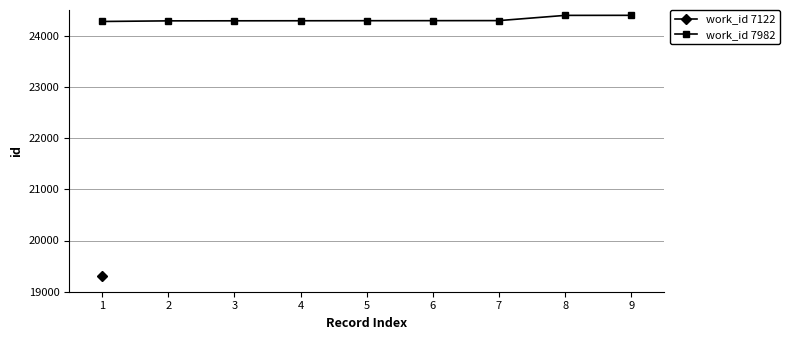

Is it true that the value at 9 is 41346?

False